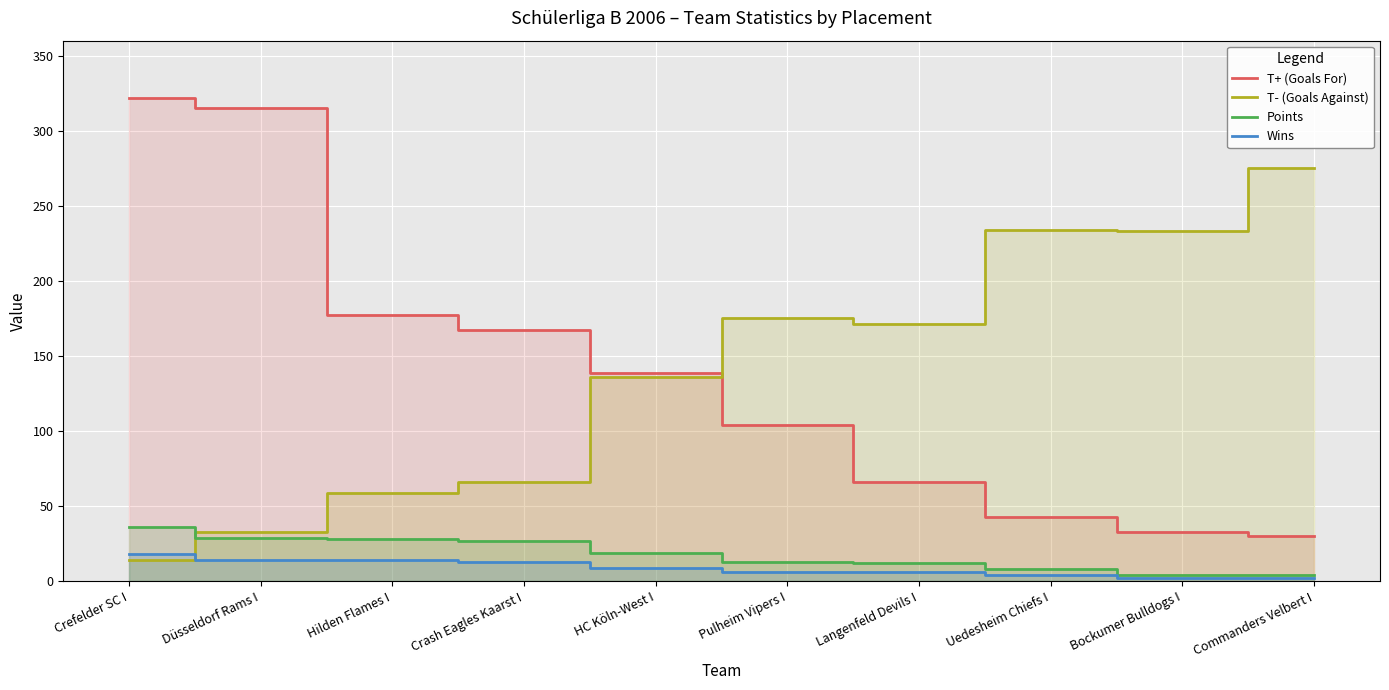

Where is the first local minimum for T- (Goals Against)?

Langenfeld Devils I